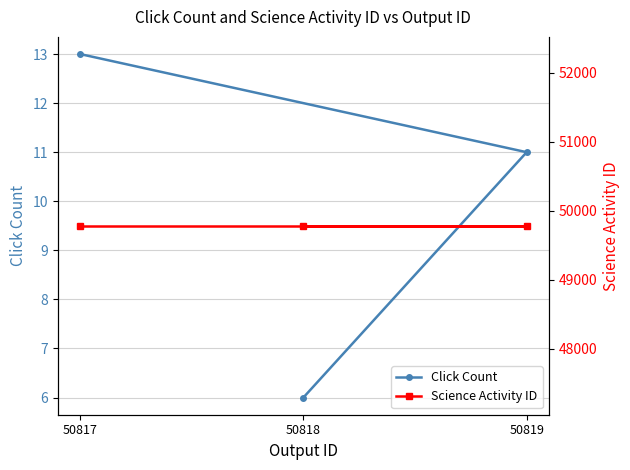

How many categories are shown in the chart?

3